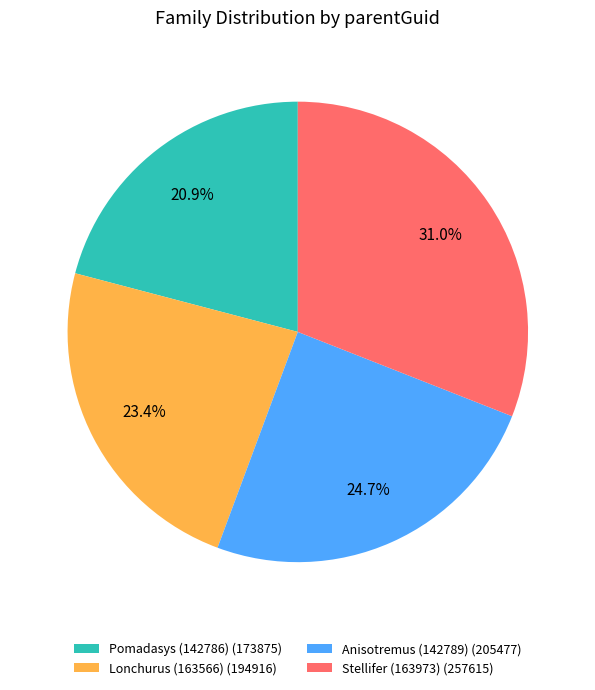

Which slice is the largest?

Stellifer (163973)